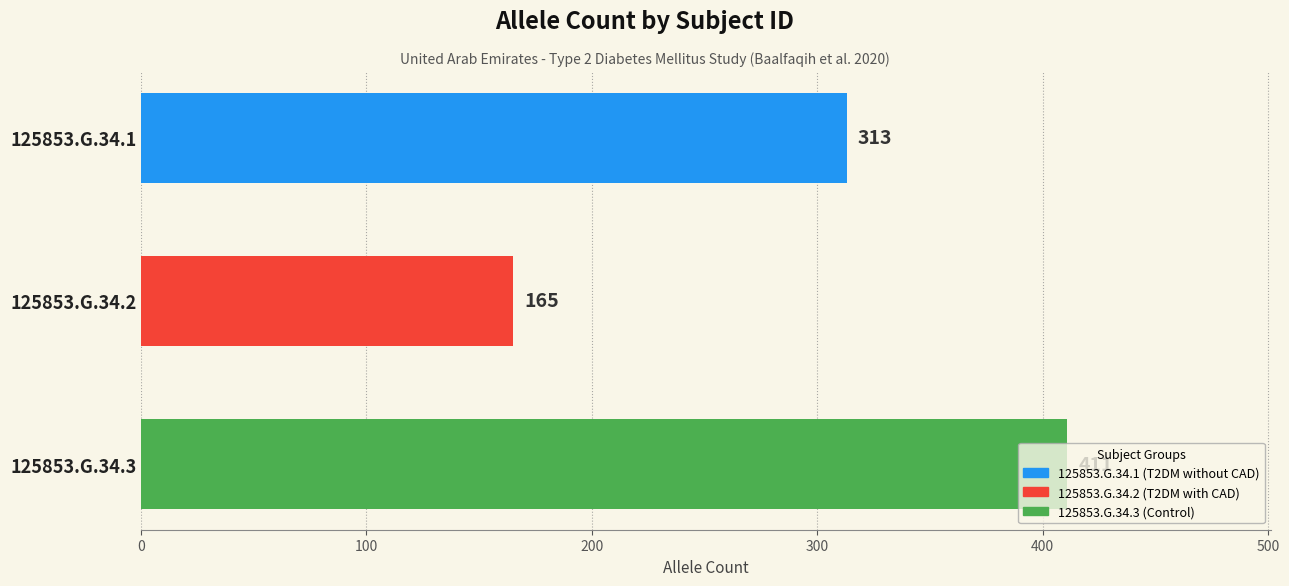

How many distinct data groups are displayed?

1